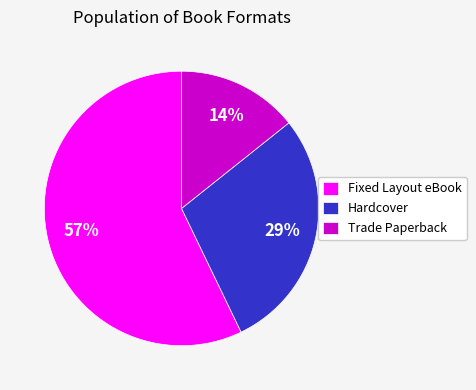

Is Fixed Layout eBook the majority of the pie?

Yes